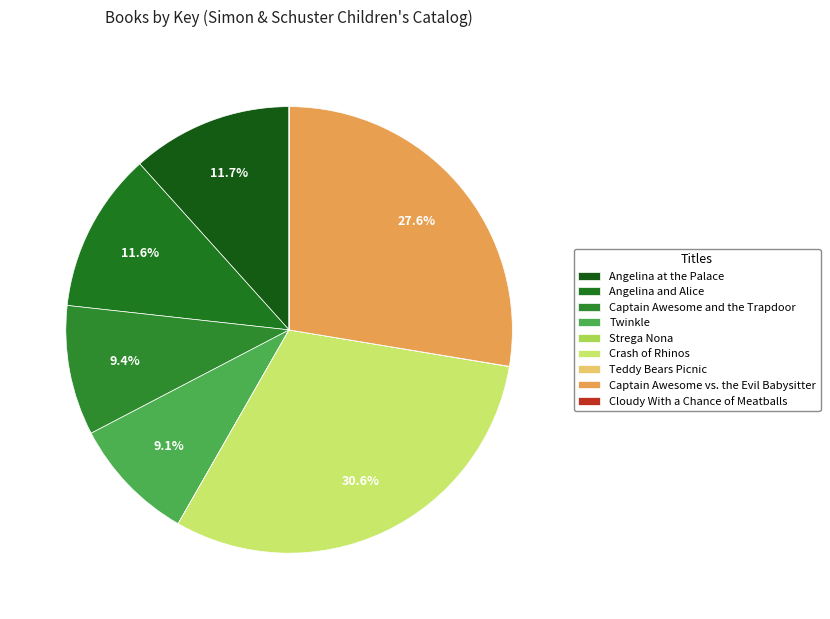

Count the number of slices in the pie.

9